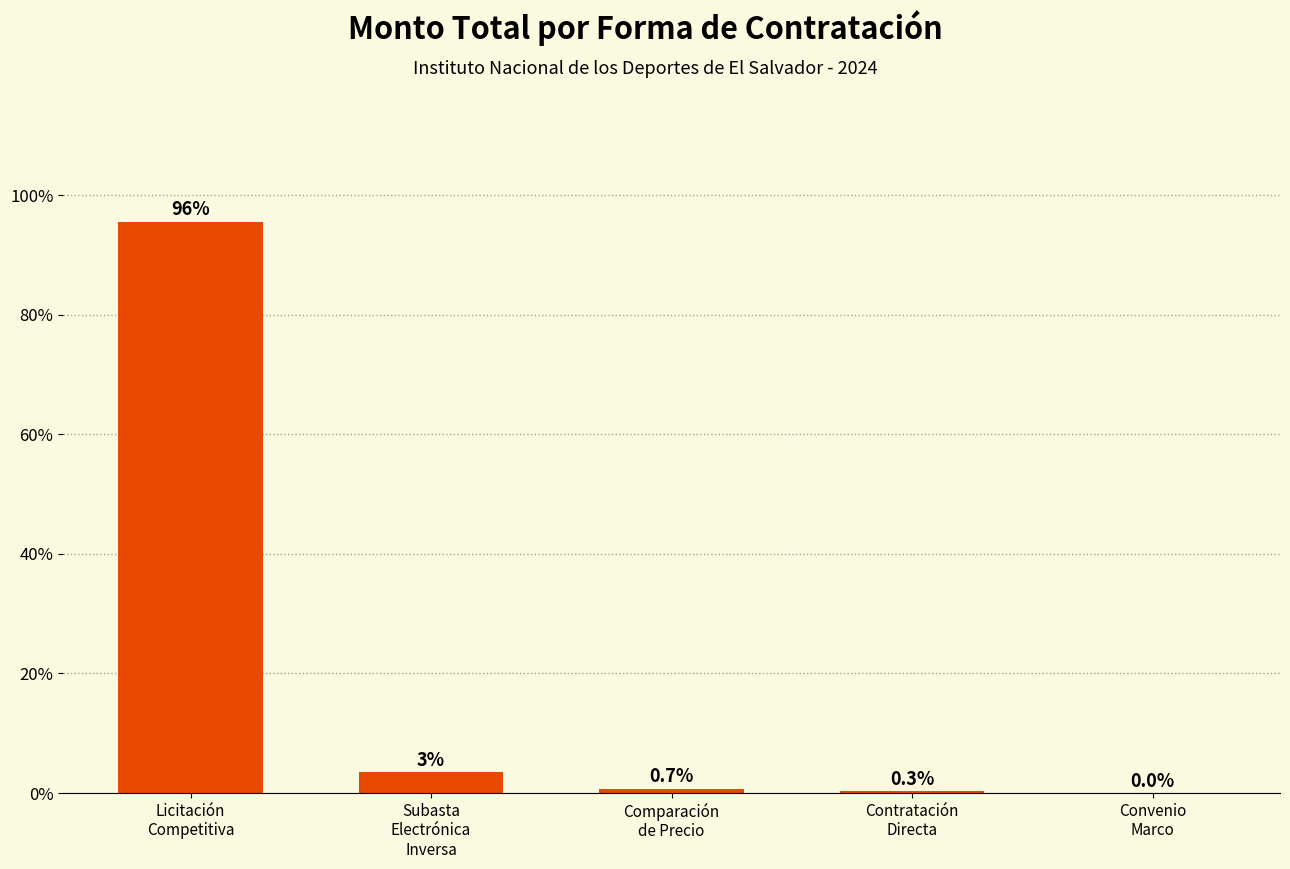

Approximately how many times larger is the value at Licitación
Competitiva compared to Subasta
Electrónica
Inversa?

27.7